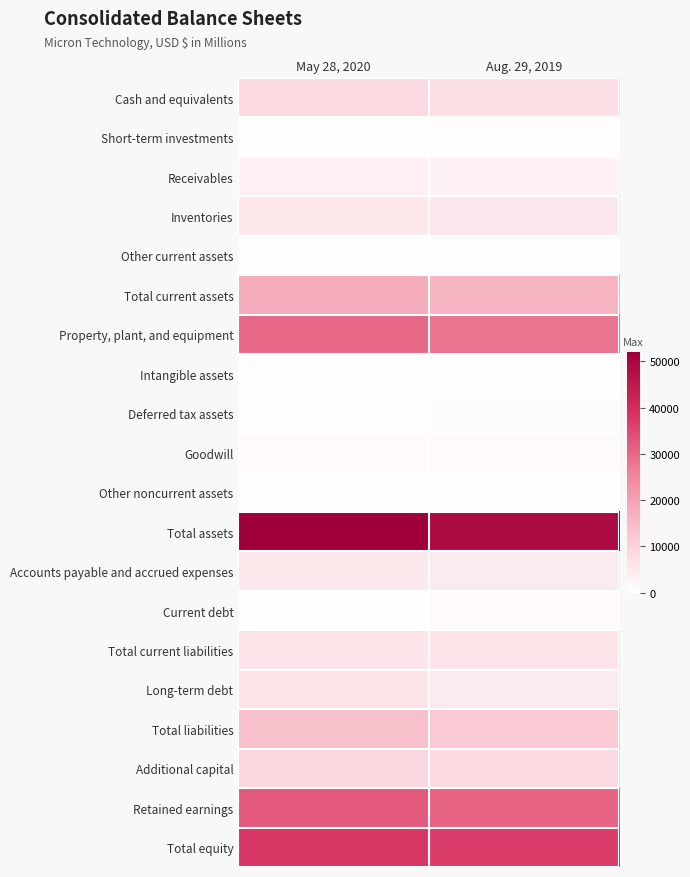

Which series changed the most between May 28, 2020 and Aug. 29, 2019?

Total assets